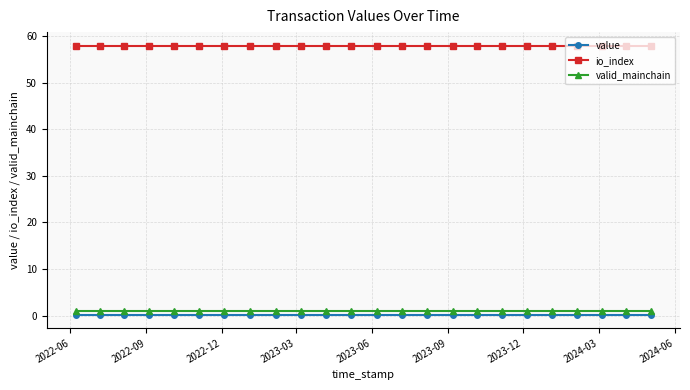

What is the value of the valid_mainchain point at the 1st from the left?

1.0